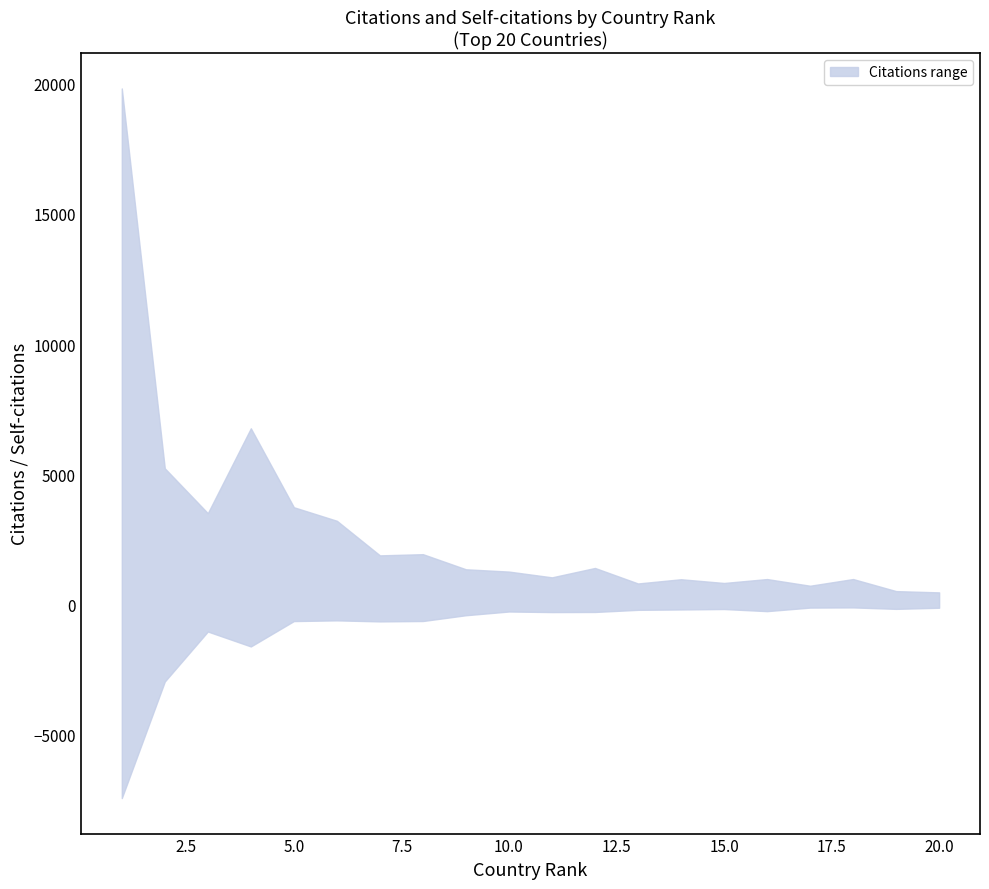

Between 2 and 10, which is larger?

2